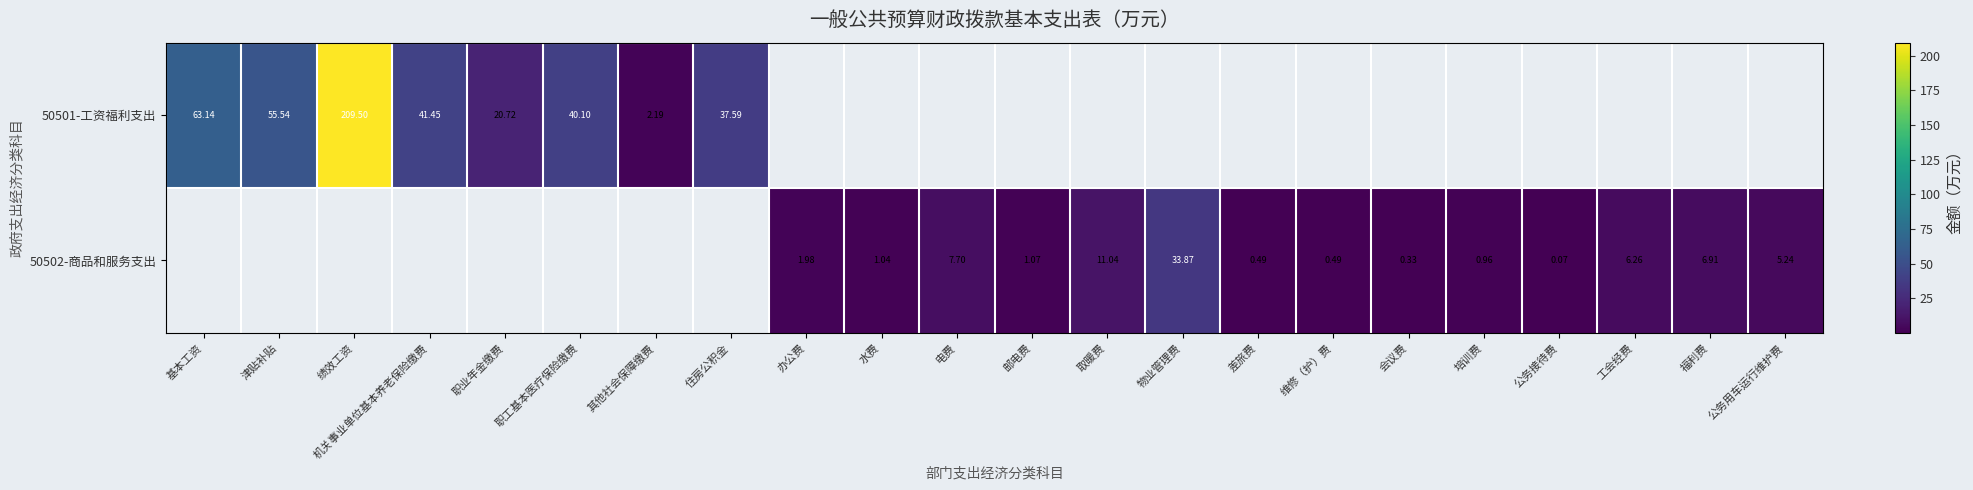

Is the value of 50502-商品和服务支出 at 福利费 greater than the value of 50501-工资福利支出 at 工会经费?

Yes